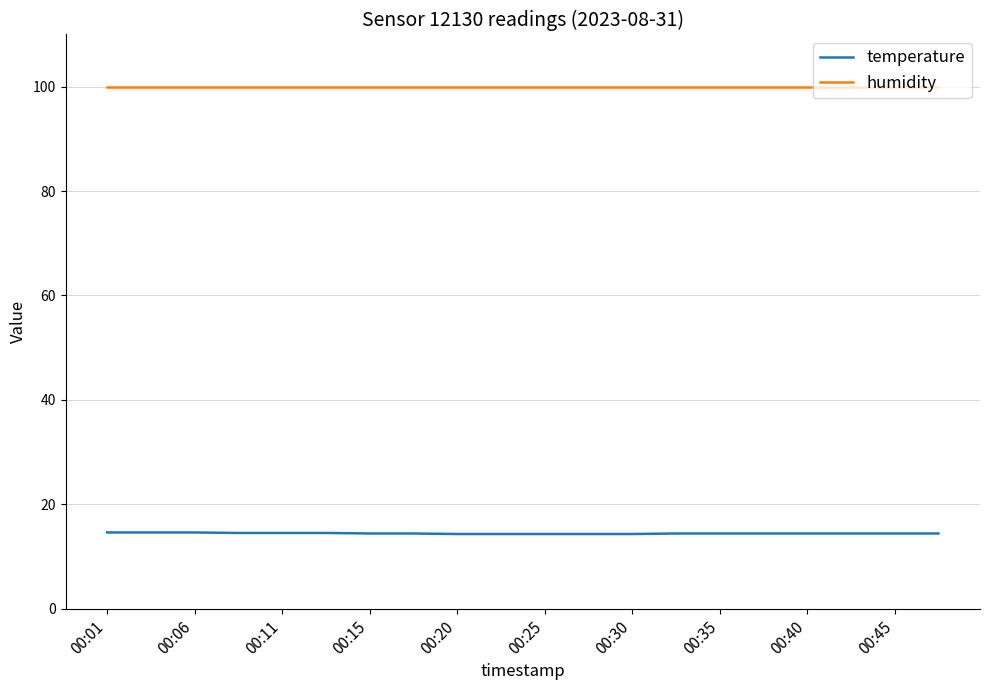

Rank the series by their average value, from highest to lowest.

humidity, temperature